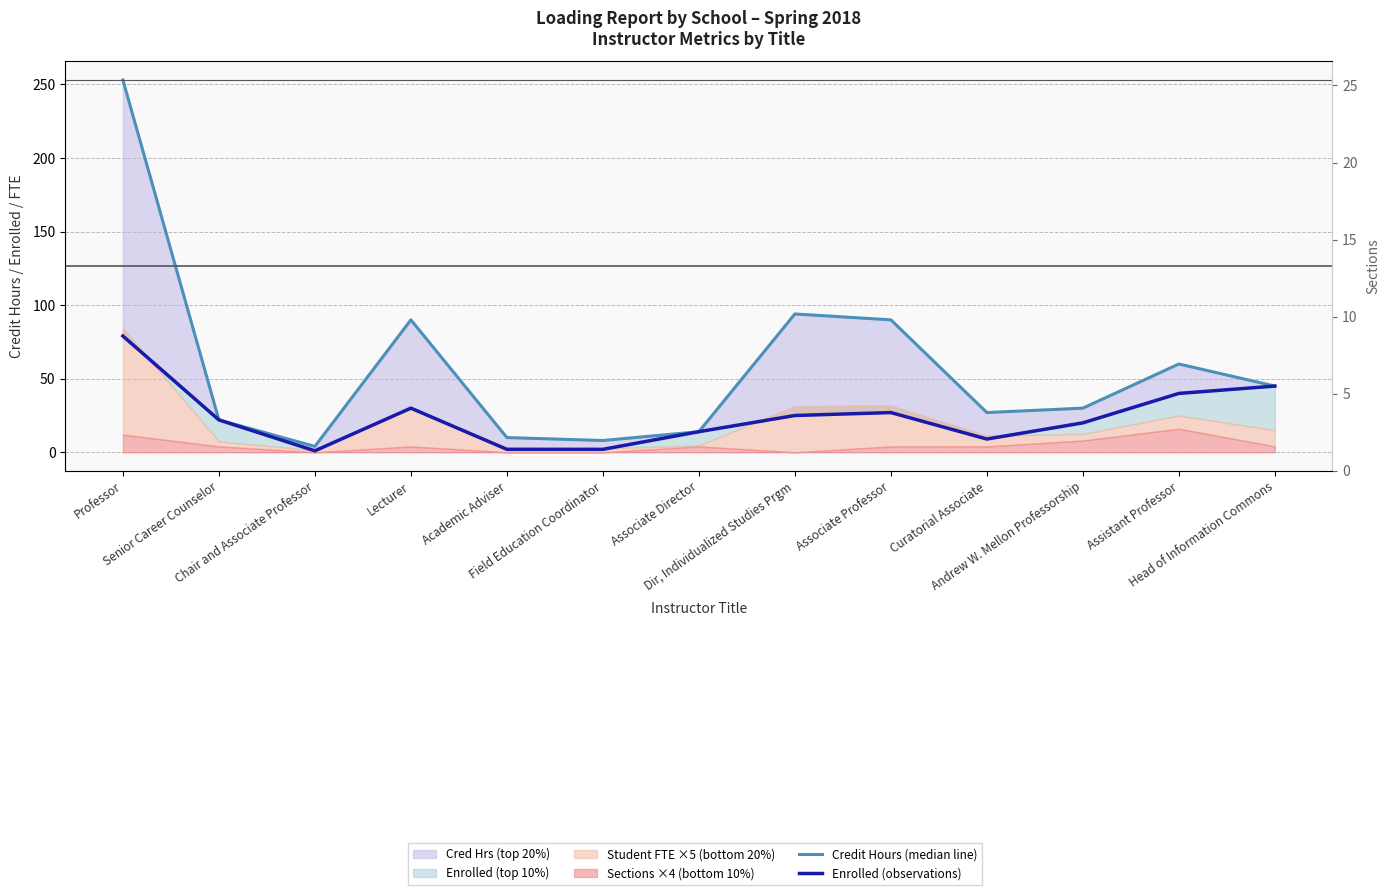

Reading left to right, transcribe all the data shown in this chart.

Credit Hours (median line): 253	22	4	90	10	8	14	94	90	27	30	60	45
Enrolled (observations): 79	22	1	30	2	2	14	25	27	9	20	40	45